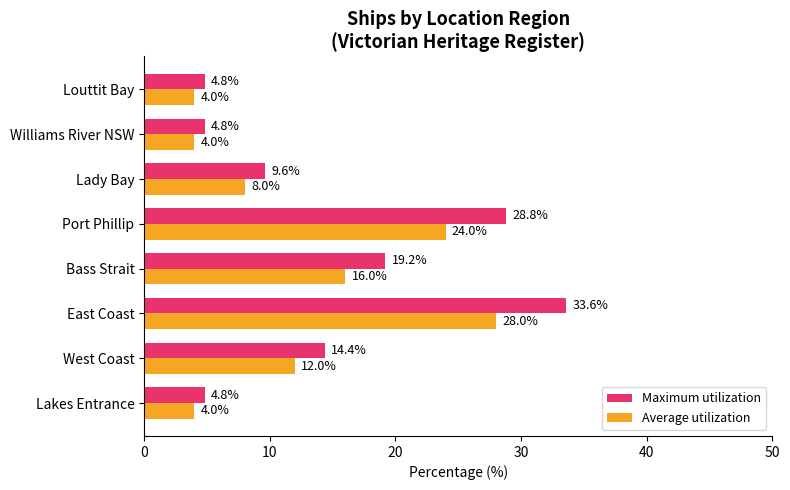

What is the greatest value displayed?

33.6